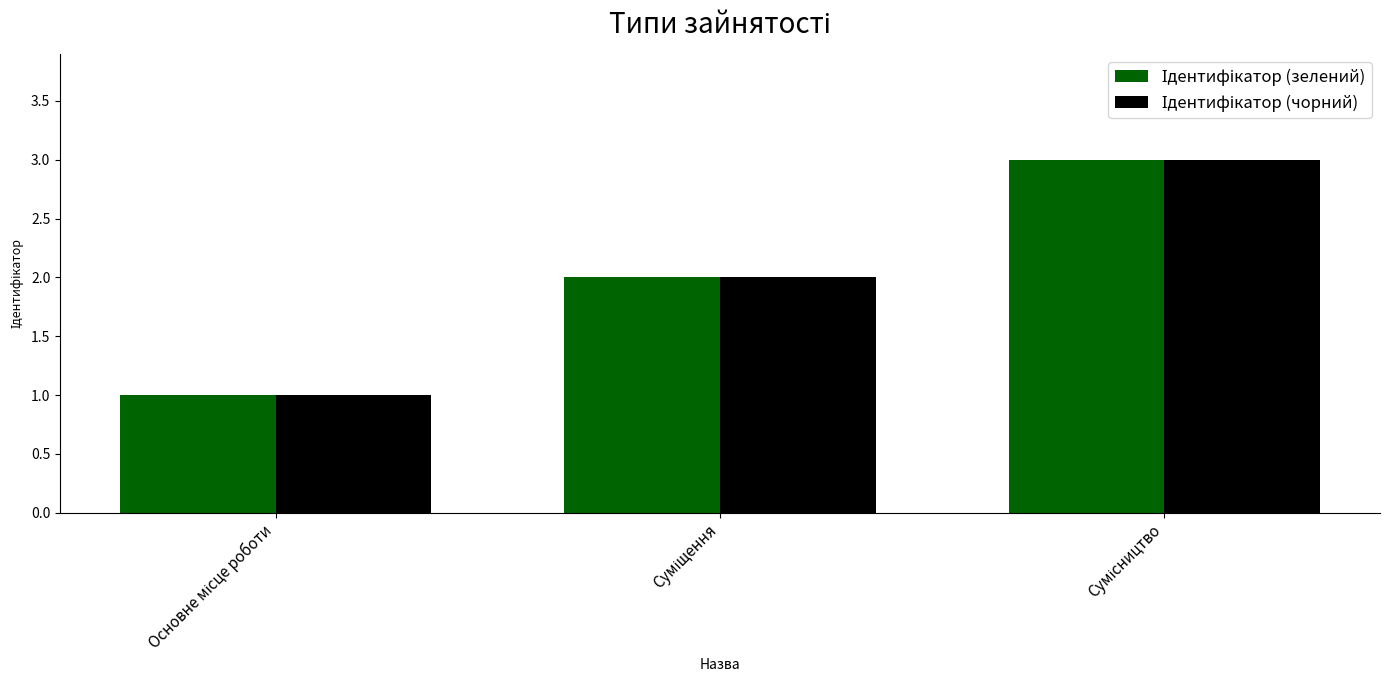

What is the minimum value shown in the chart?

1